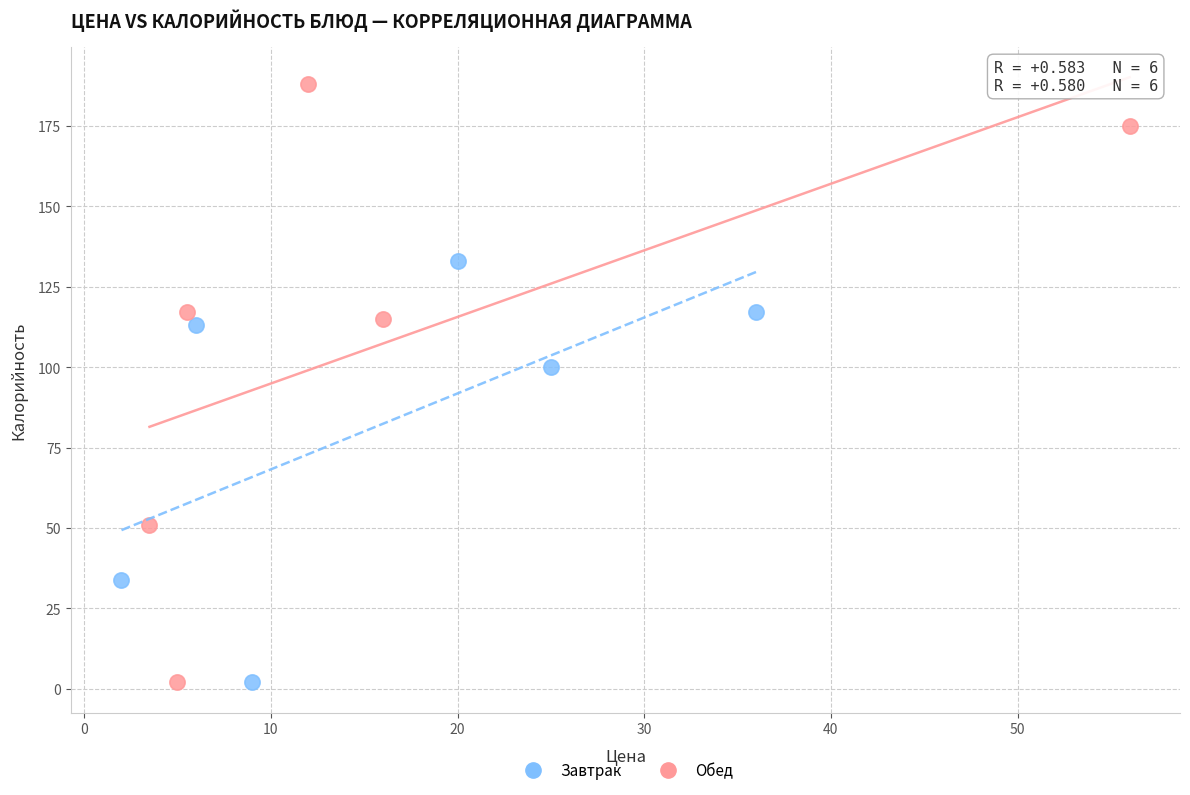

What are all the series names shown in the legend?

Завтрак, Обед